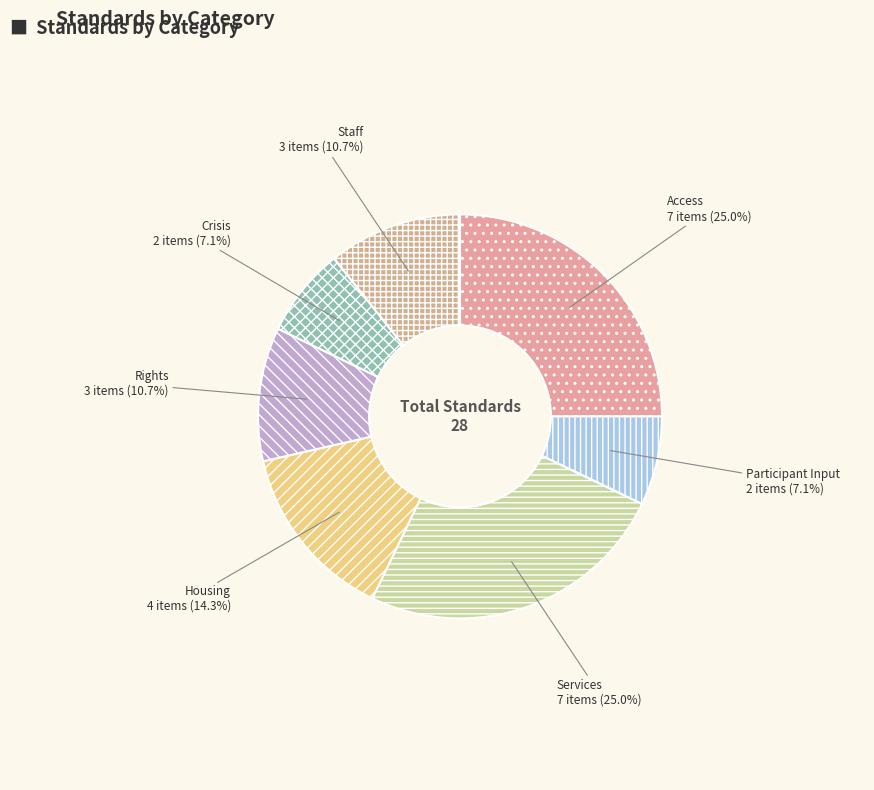

Approximately how many times larger is the value at Rights compared to Participant Input?

1.5